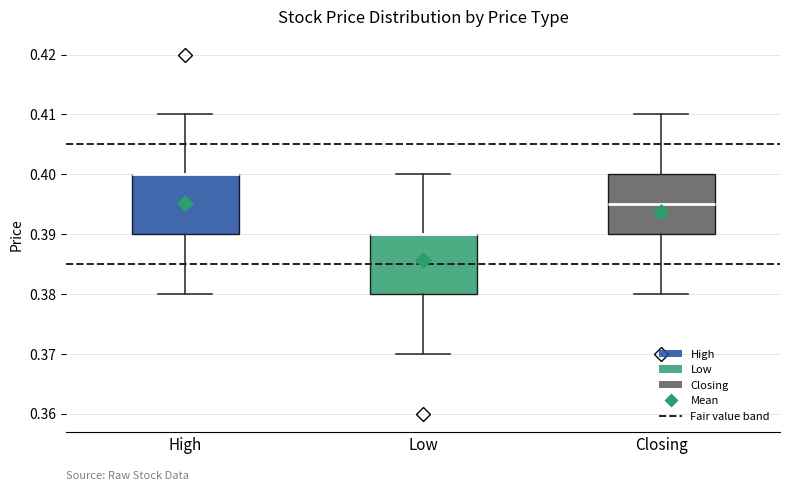

Where does the lower whisker of the box for Low end on the y-axis? The values are not printed on the chart, so give them approximately, as read against the axis.

0.370